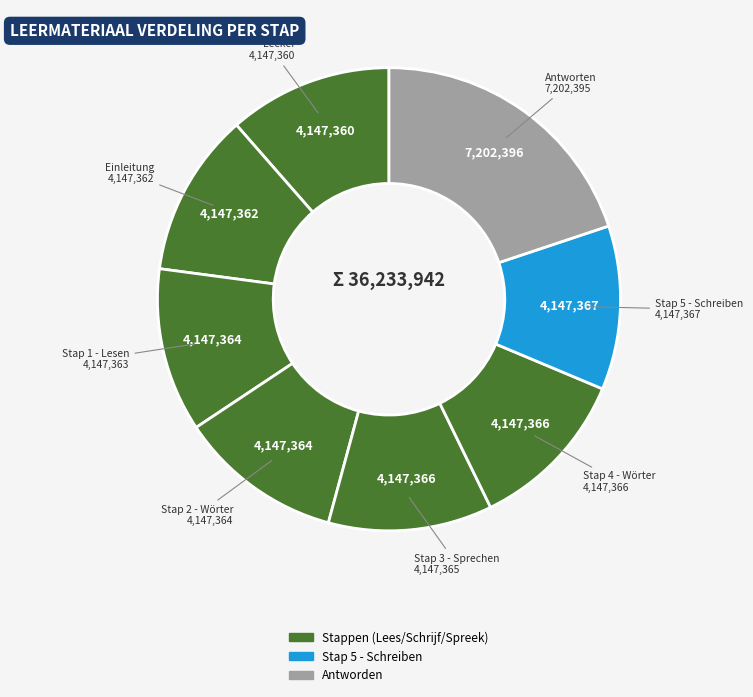

Does any single category account for the majority?

No